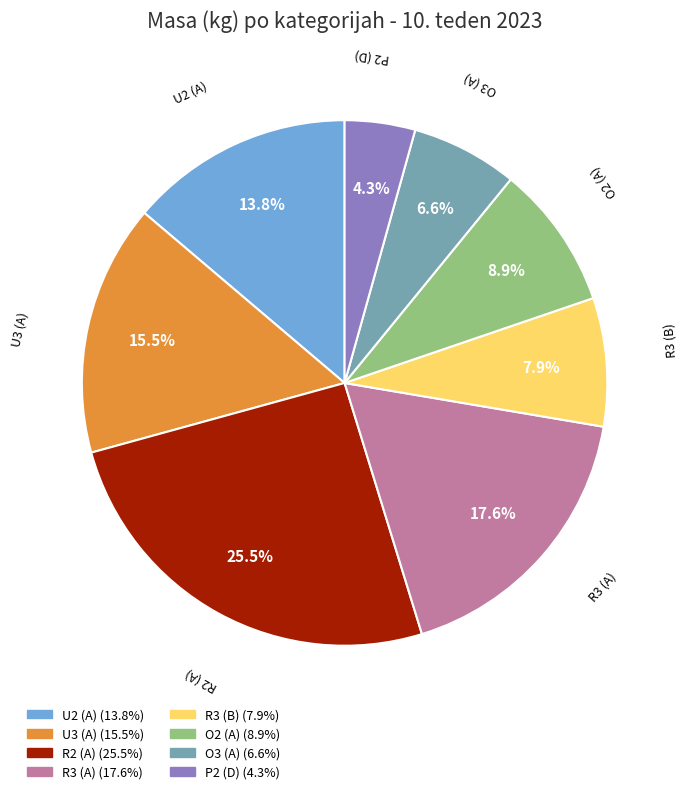

Which has a higher value, R3 (B) or O3 (A)?

R3 (B)